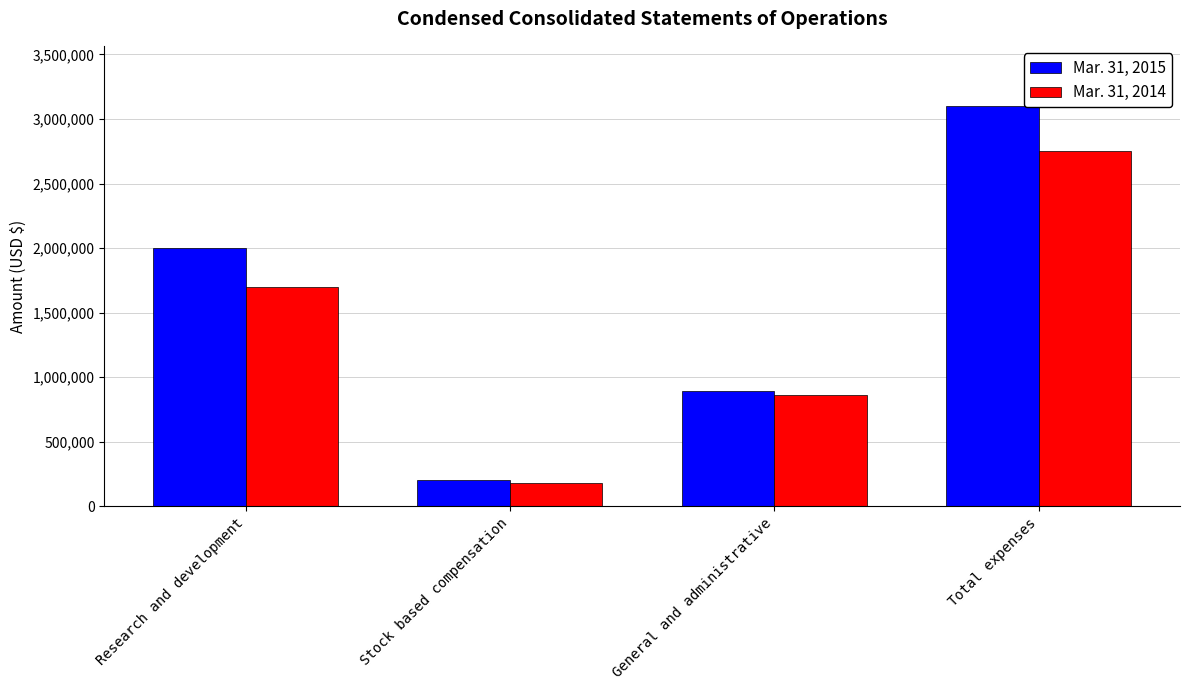

The Mar. 31, 2014 series shows 865402 at General and administrative. True or false?

True